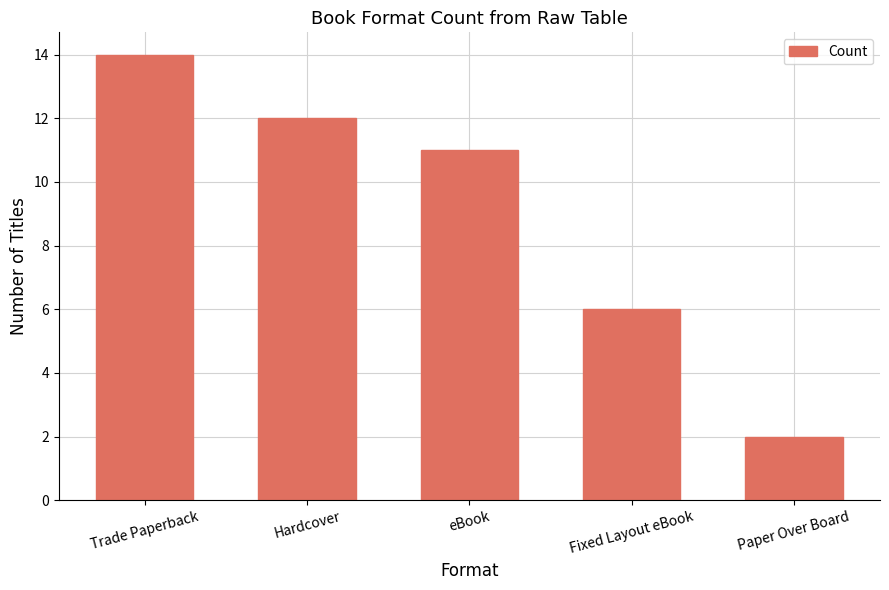

Reading right to left, what are all the values shown in this chart?

2	6	11	12	14